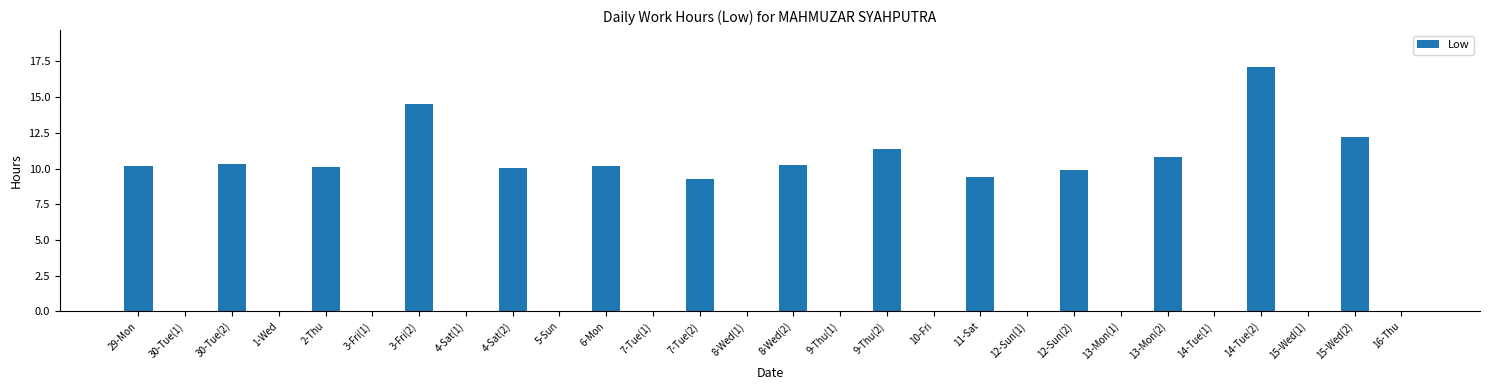

At which label does the data first exceed 9?

29-Mon